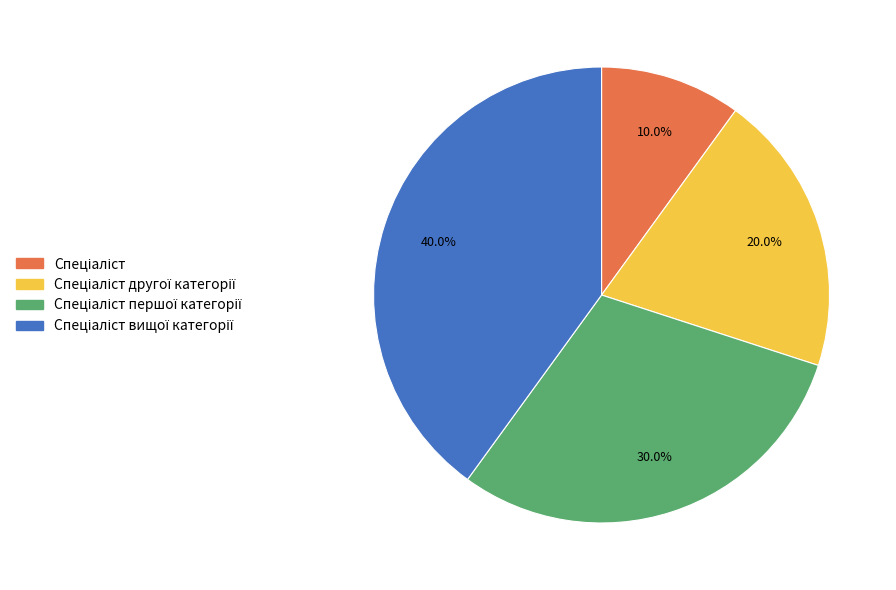

Is there a majority slice in this chart?

No